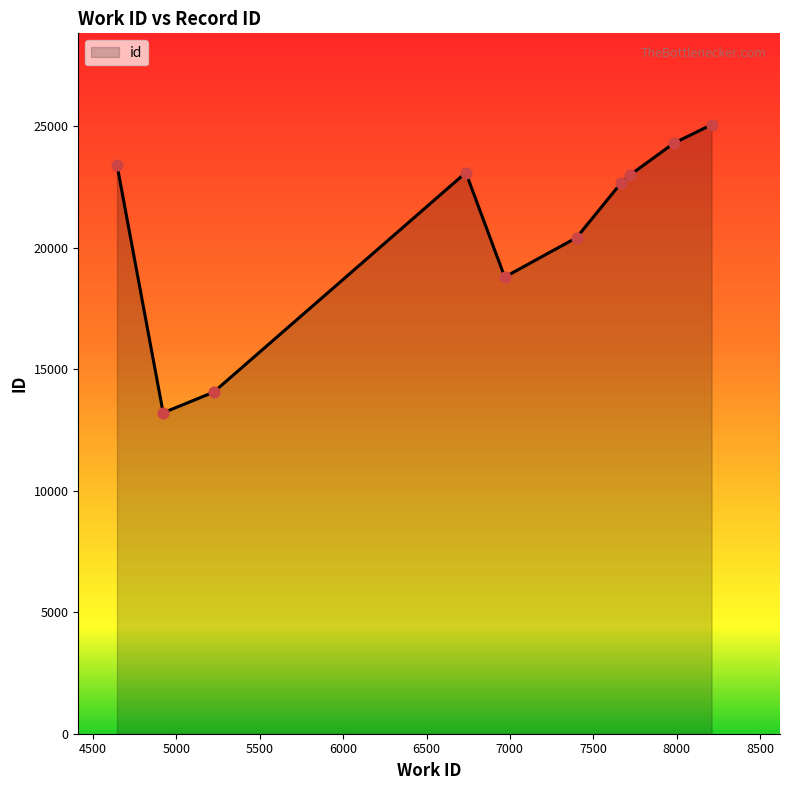

What is the maximum value shown in the chart?

25055